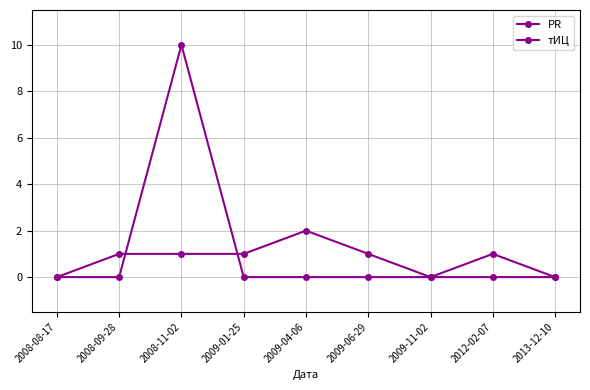

How many lines are shown in the chart?

2